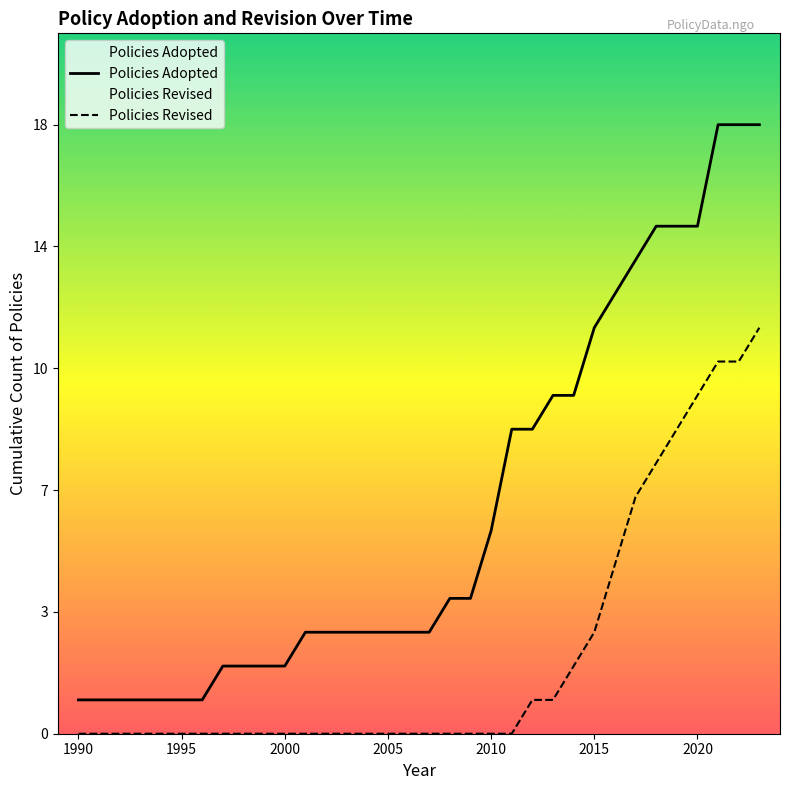

True or false: Policies Revised and Policies Adopted intersect in this chart.

False